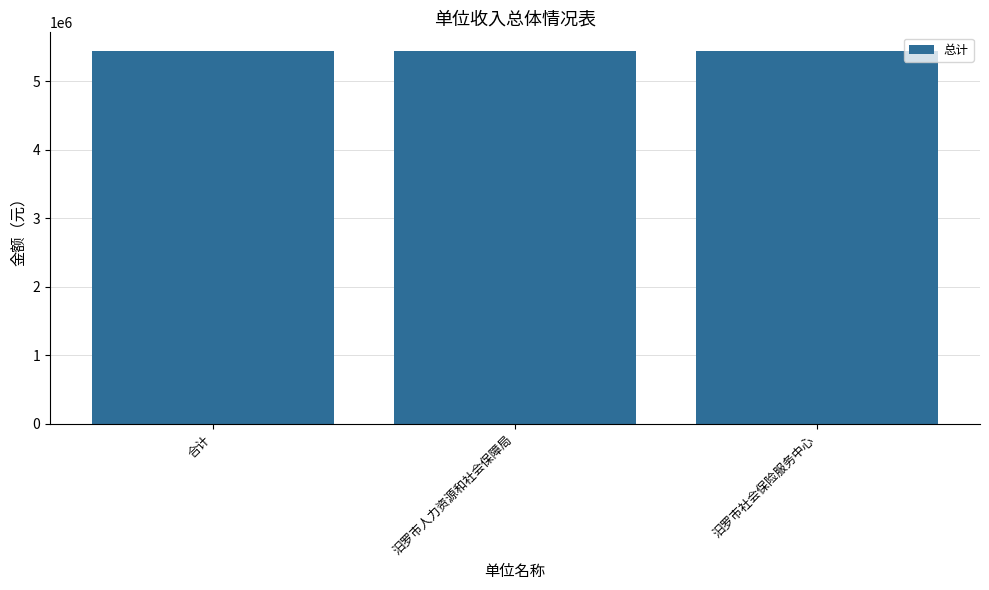

How many data points does each series have?

3